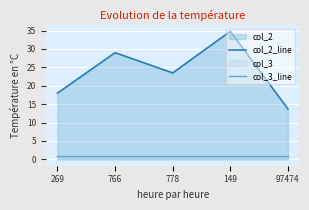

What is the value of the col_2_line point at the 5th from the left?

13.7